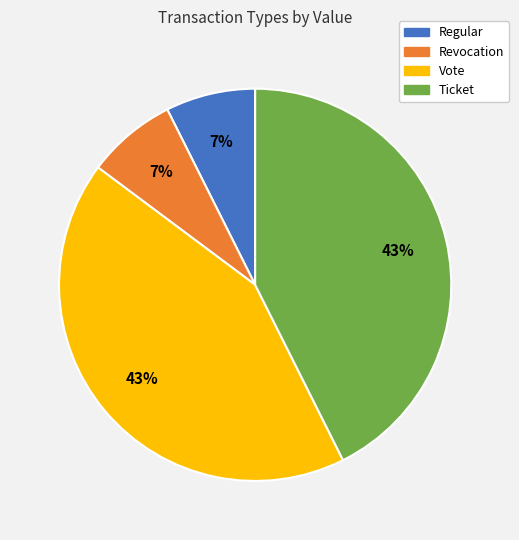

What percentage is the Vote slice, to the nearest percent?

43%